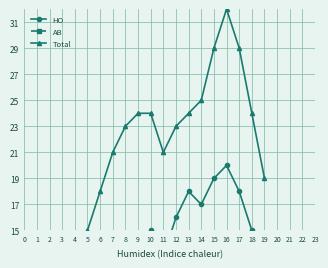

Read the HO value at 18, to the nearest 10.

20